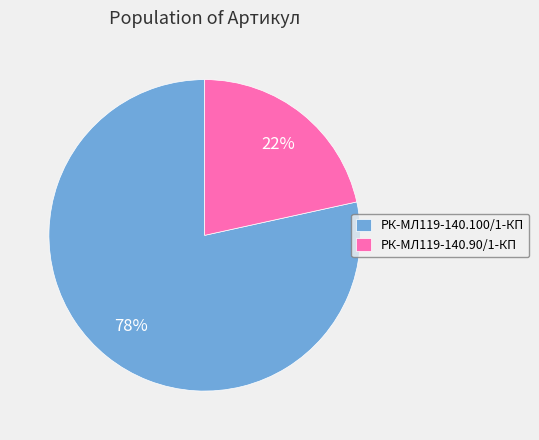

Rank the categories by value from lowest to highest.

РК-МЛ119-140.90/1-КП, РК-МЛ119-140.100/1-КП